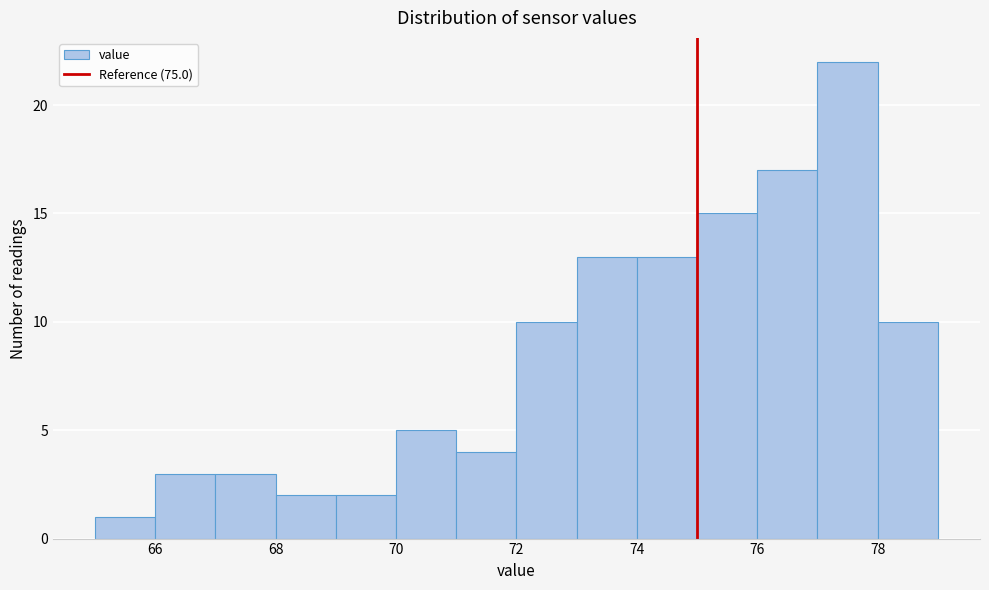

Reading left to right, list every bar in this chart as the range it spans on the x-axis followed by its height. The values are not printed on the chart, so give them approximately, as read against the axis.

65 to 66: 1
66 to 67: 3
67 to 68: 3
68 to 69: 2
69 to 70: 2
70 to 71: 5
71 to 72: 4
72 to 73: 10
73 to 74: 13
74 to 75: 13
75 to 76: 15
76 to 77: 17
77 to 78: 22
78 to 79: 10